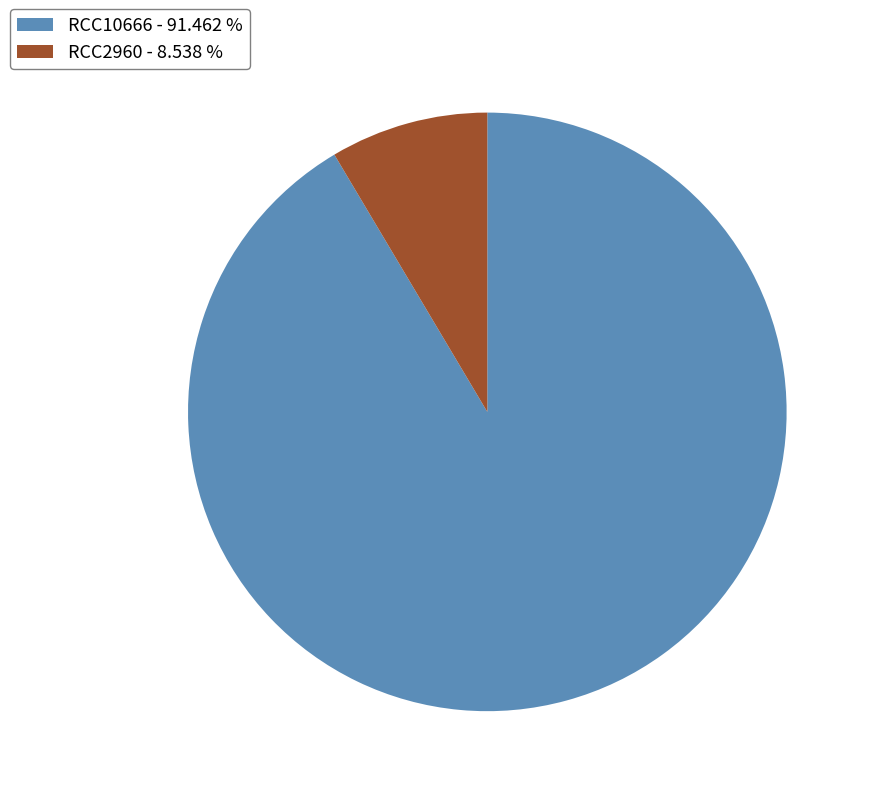

Which slice is the largest?

RCC10666